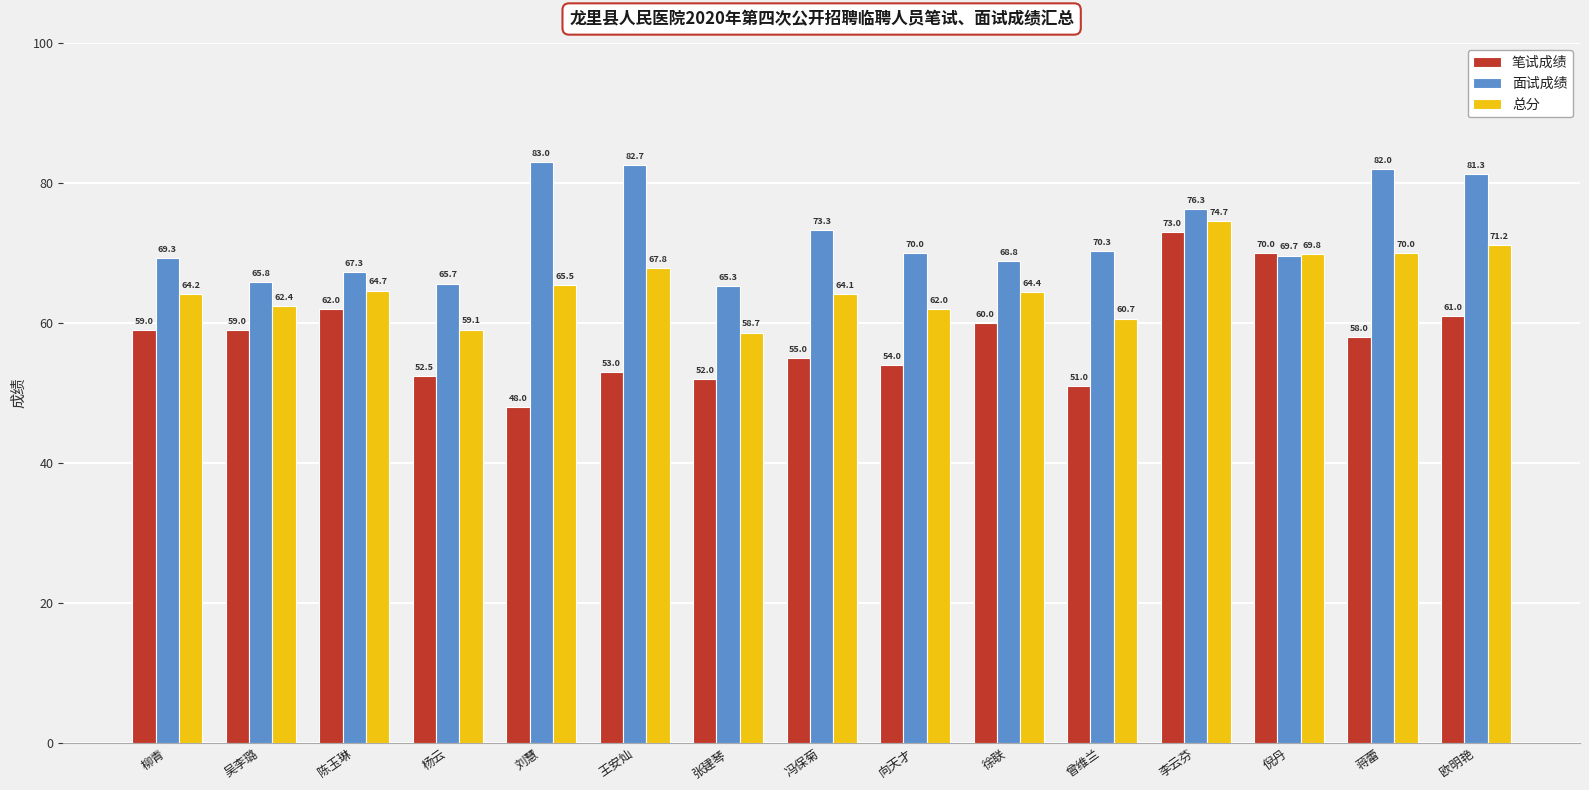

What is the value of the 笔试成绩 bar at the 10th from the left?

60.0